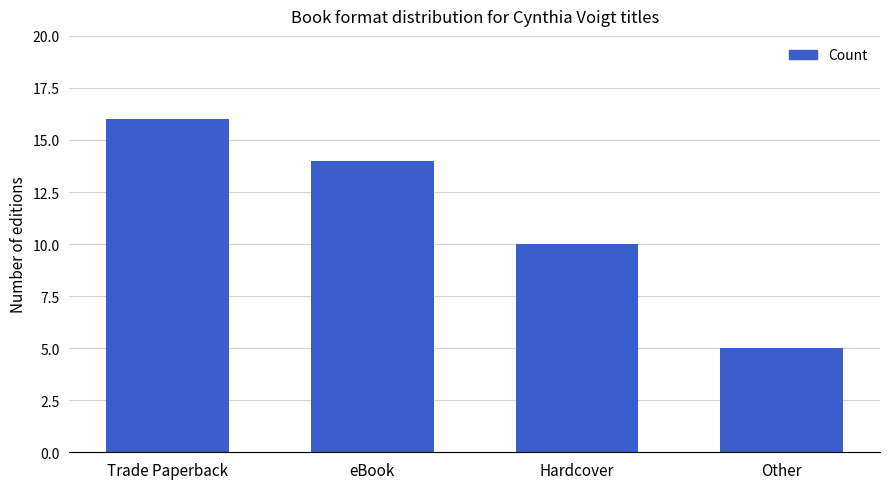

How many values are between 10 and 16?

3